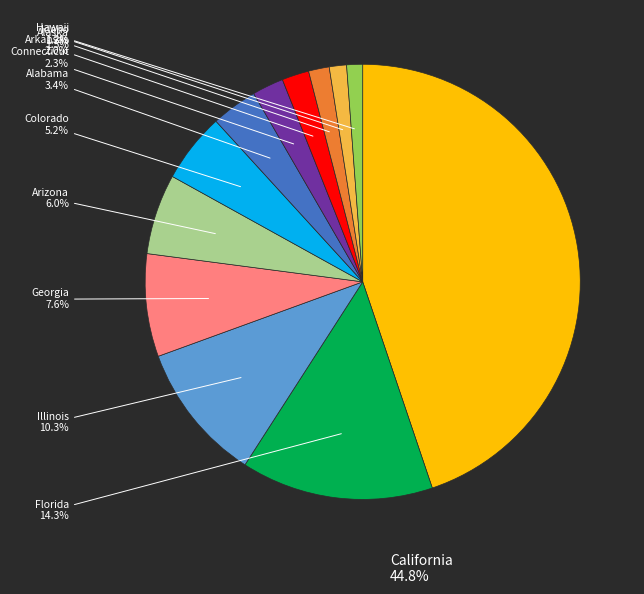

Combined, do Florida and Arizona account for over 50%?

No